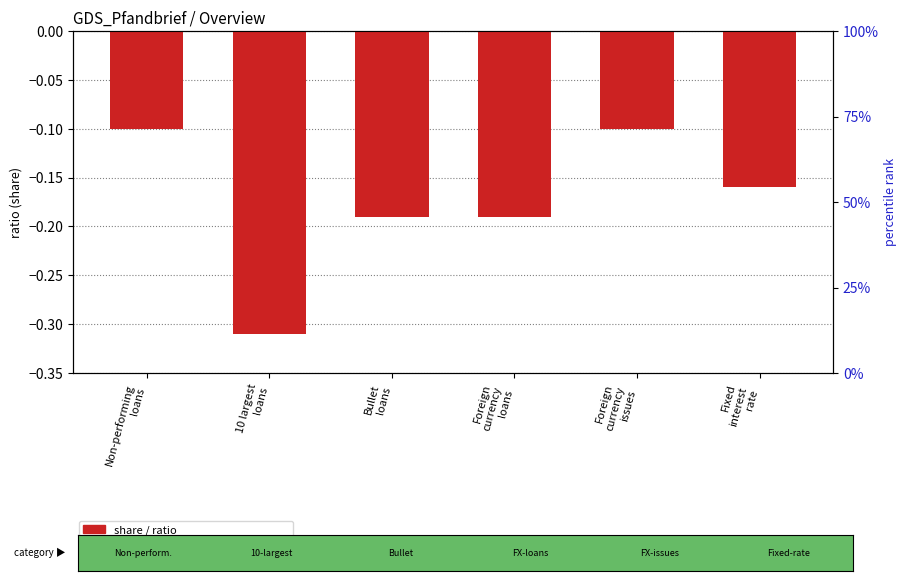

Is the value of percentile rank within the sample at Foreign
currency
issues greater than the value of ratio value at Foreign
currency
issues?

Yes